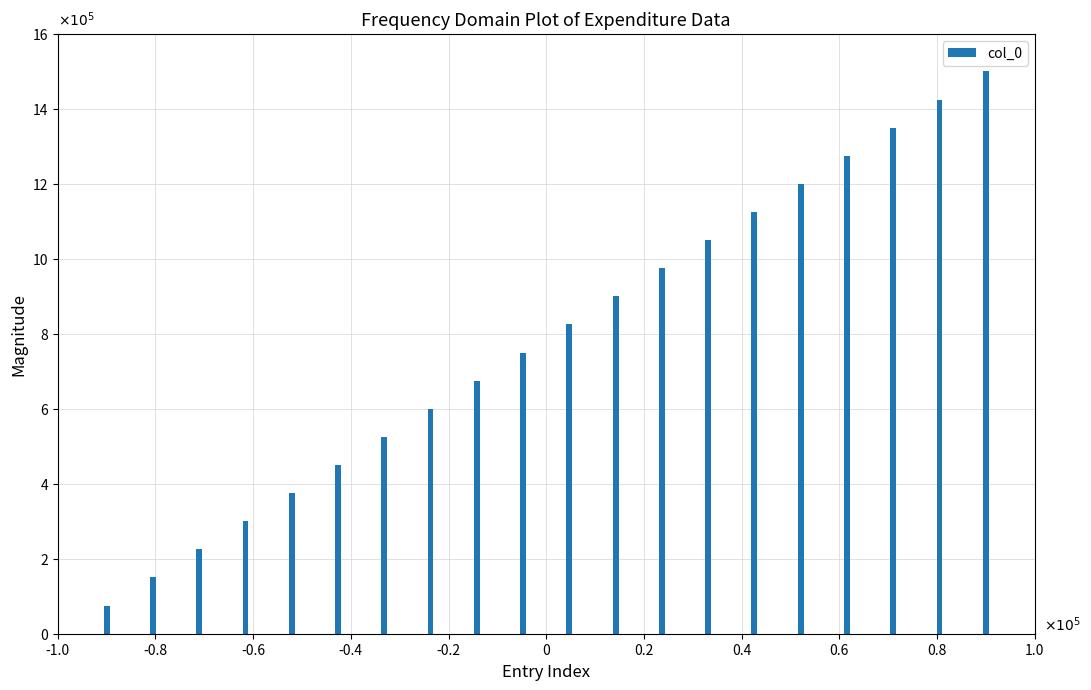

Are the bars horizontal?

No